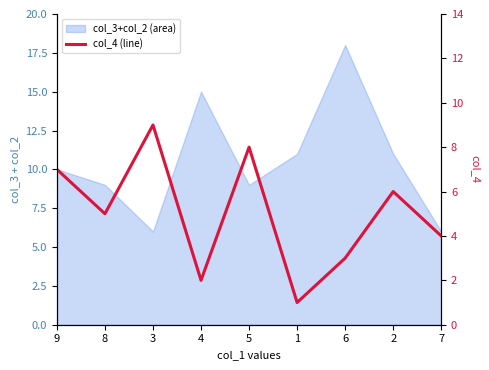

What is the ratio of the value at 7 to the value at 2?

0.7